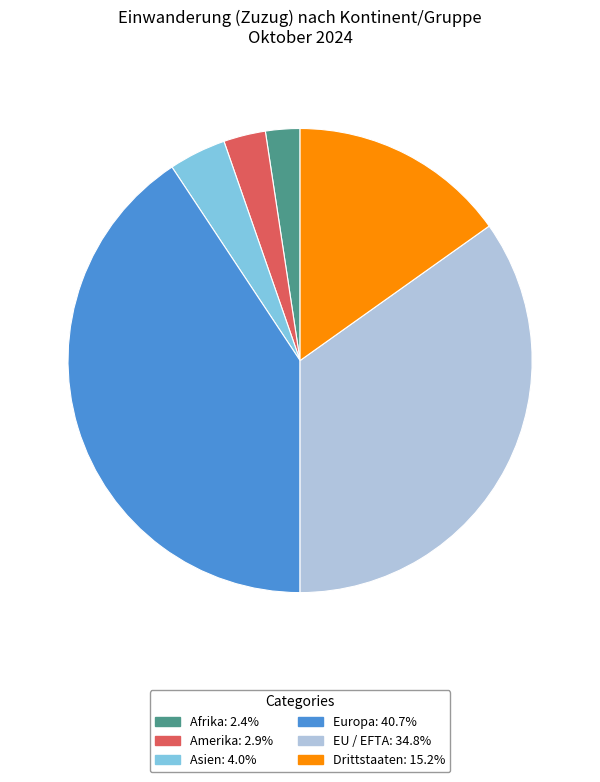

Is there a majority slice in this chart?

No